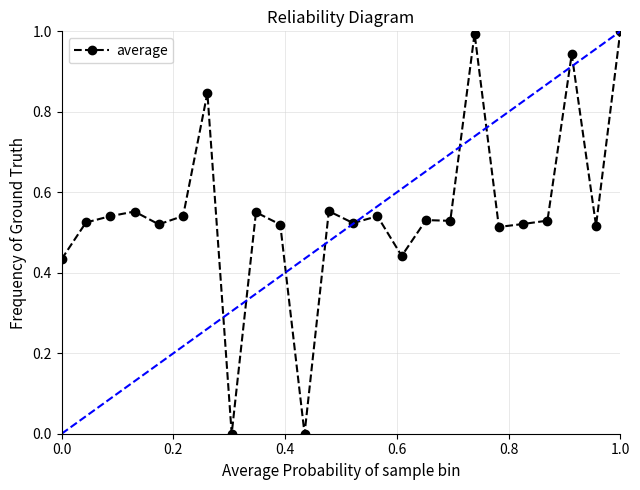

True or false: the data has more than 1 interior local peaks.

True